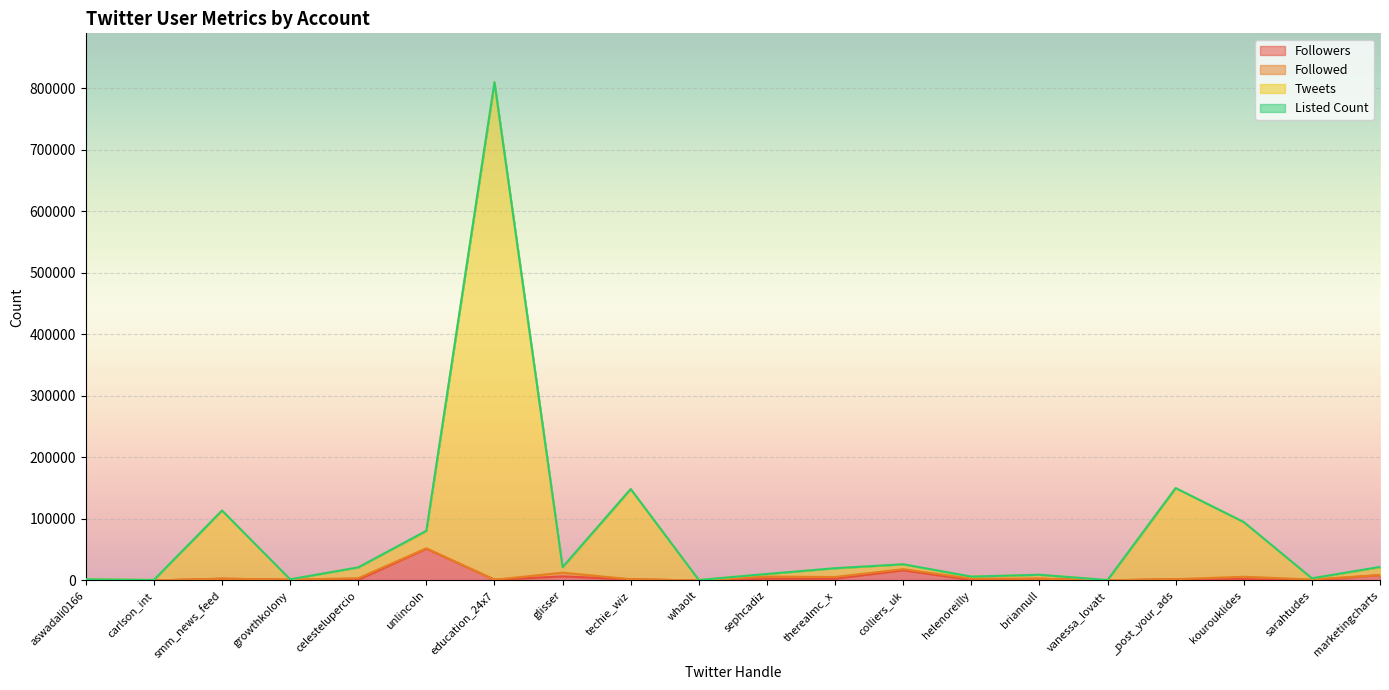

What is the difference between the maximum and second lowest values in the Tweets series?

808899